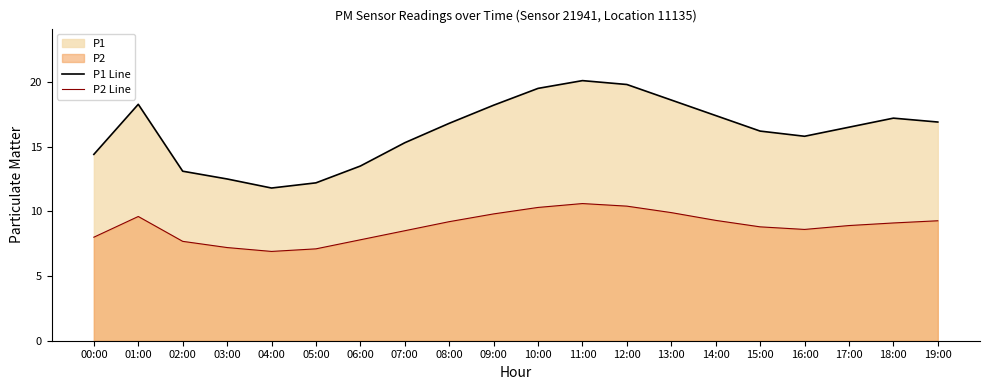

List the series in order of their overall mean, highest first.

P1 Line, P2 Line